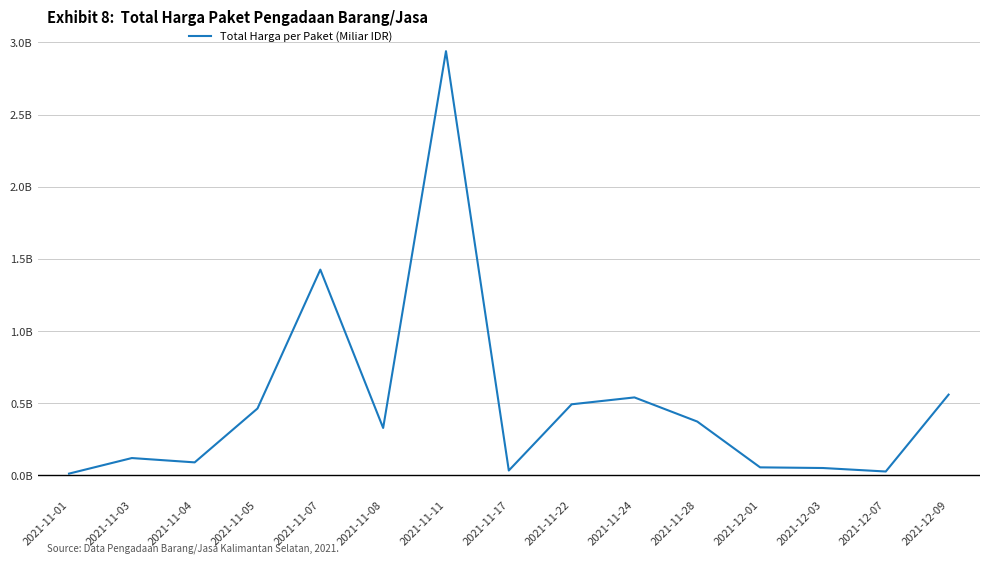

The chart shows a value of 0.5 at 2021-11-22. True or false?

True